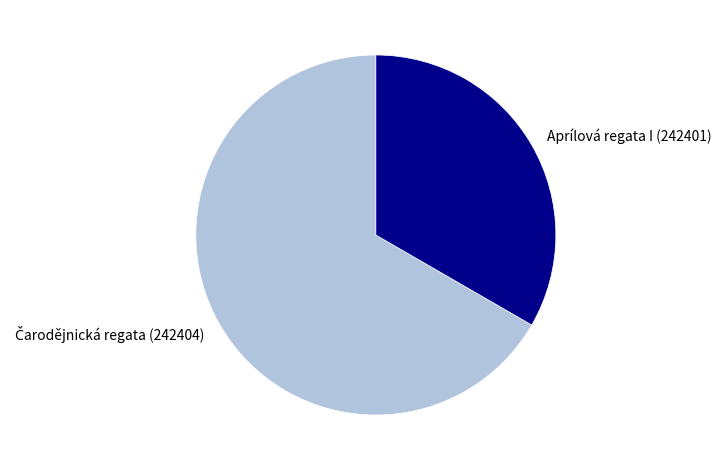

Does Aprílová regata I (242401) account for over 50% of the chart?

No